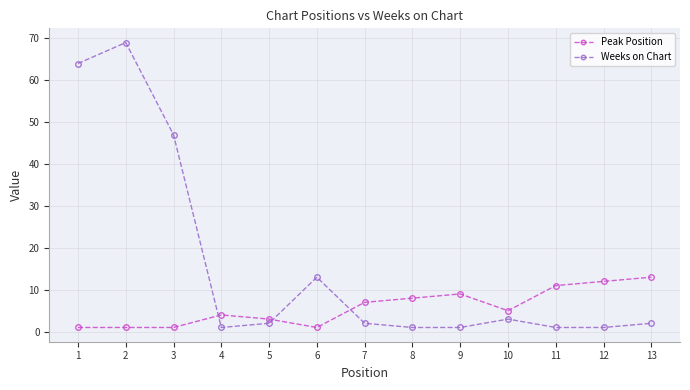

How many intersections are there between Weeks on Chart and Peak Position?

3